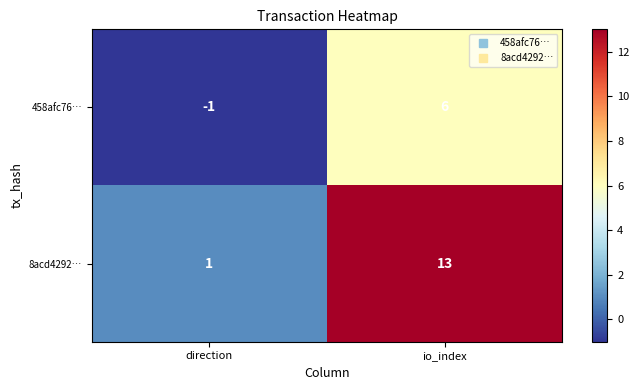

Read the 8acd4292… value at io_index.

13